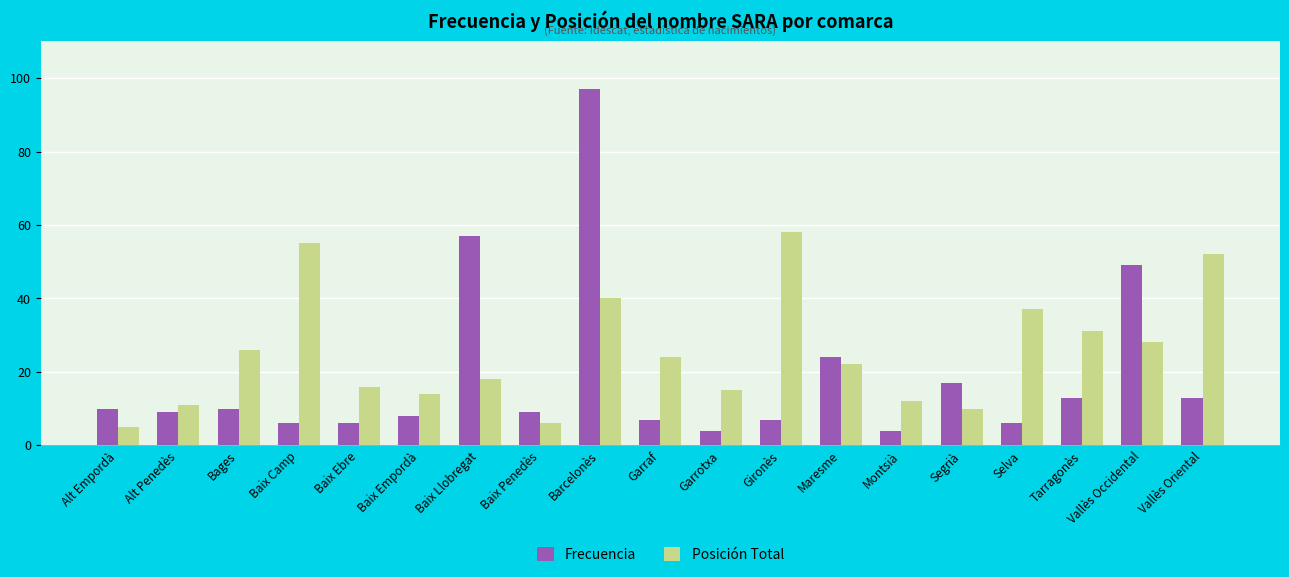

At how many categories does at least one series exceed 62?

1